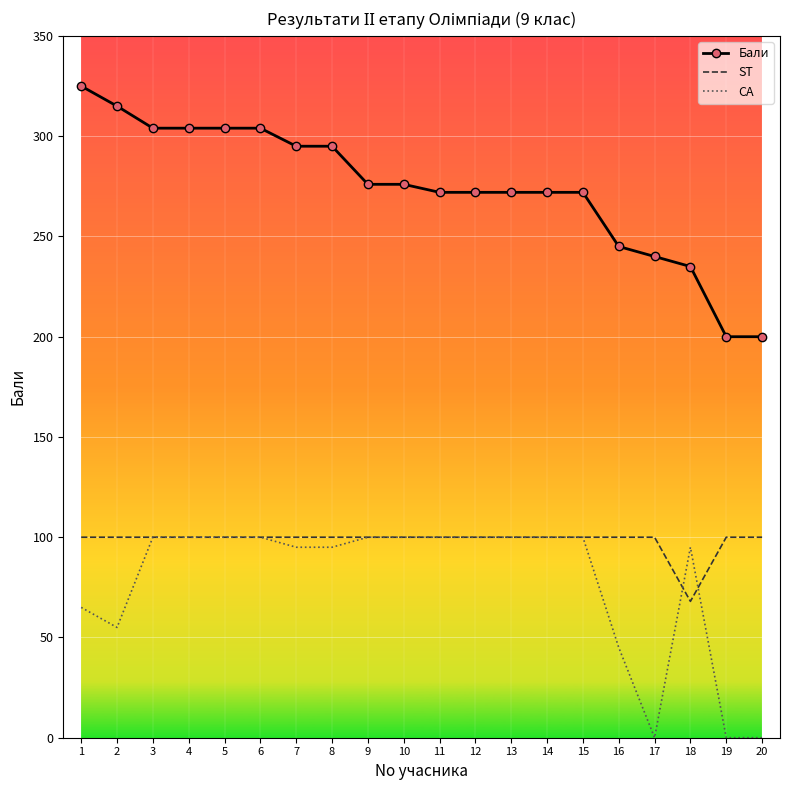

What are all the series names shown in the legend?

Бали, ST, CA